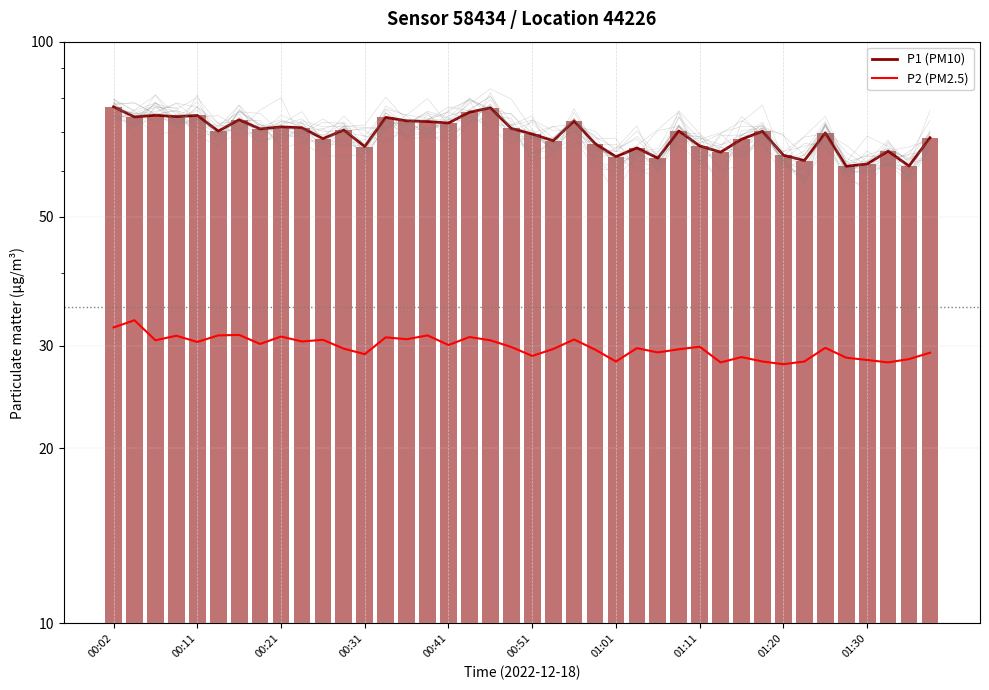

What is the value of the P2 (PM2.5) bar at the 37th from the left?

28.4